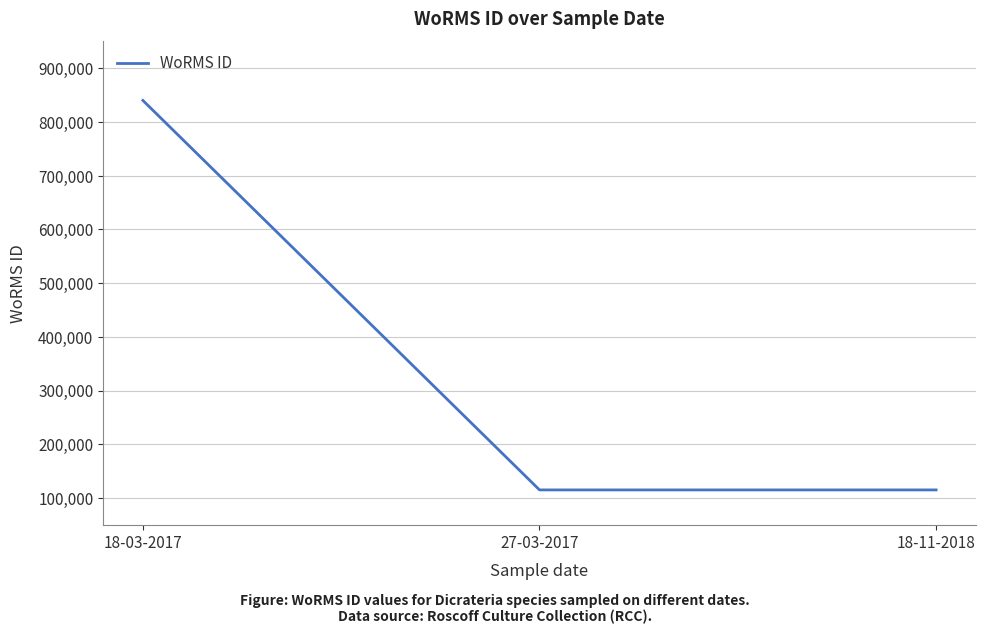

How many values exceed 115085?

2